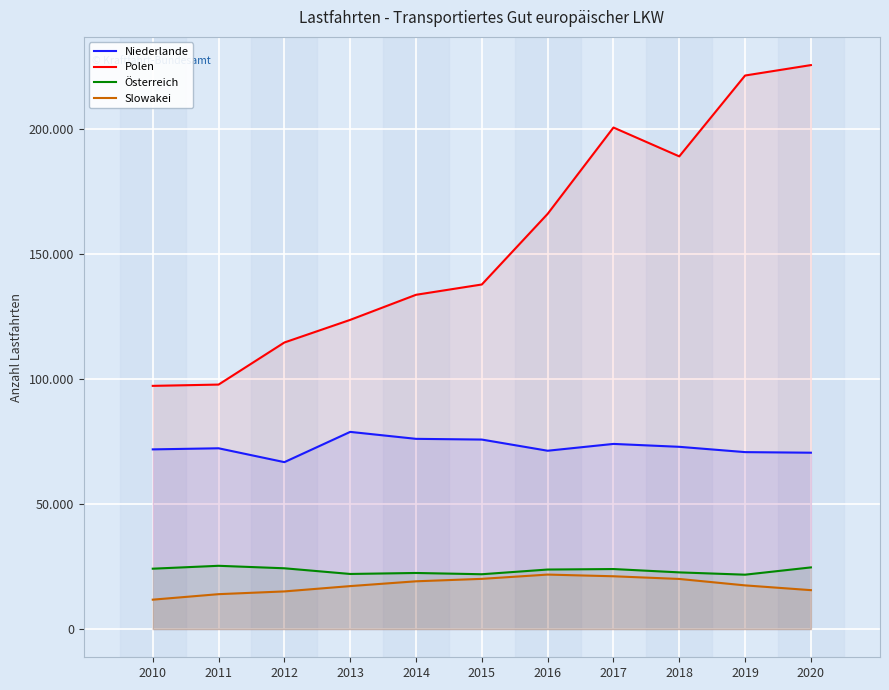

Which series changed the most between 2011 and 2013?

Polen